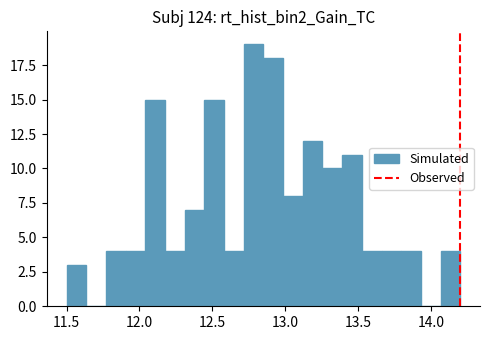

Around what value on the x-axis is the tallest bar? Give the approximate position of its centre, as read against the axis.

12.80